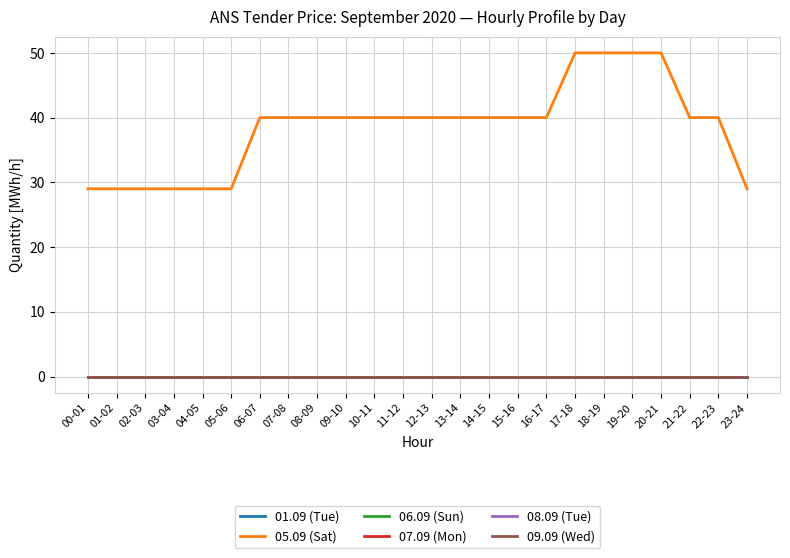

Does the chart have visible grid lines?

Yes